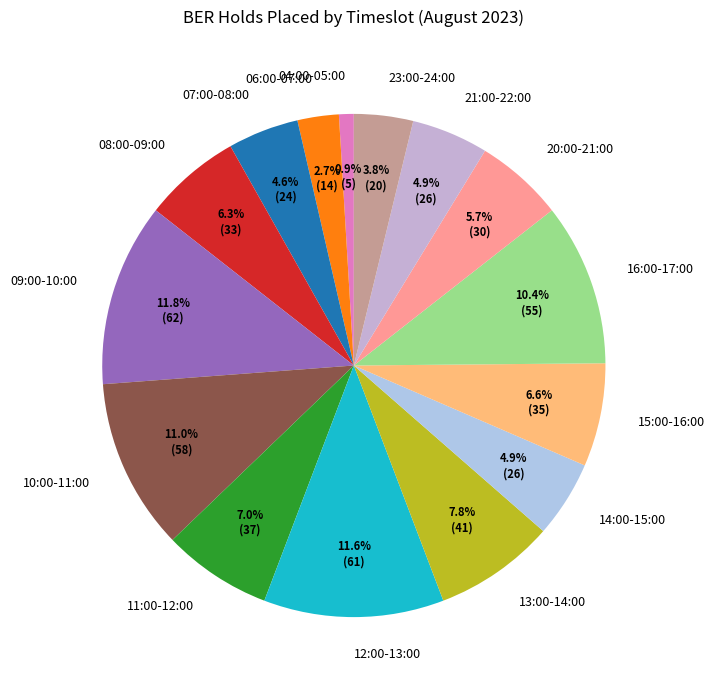

To the nearest percent, what percentage of the pie is 15:00-16:00?

7%